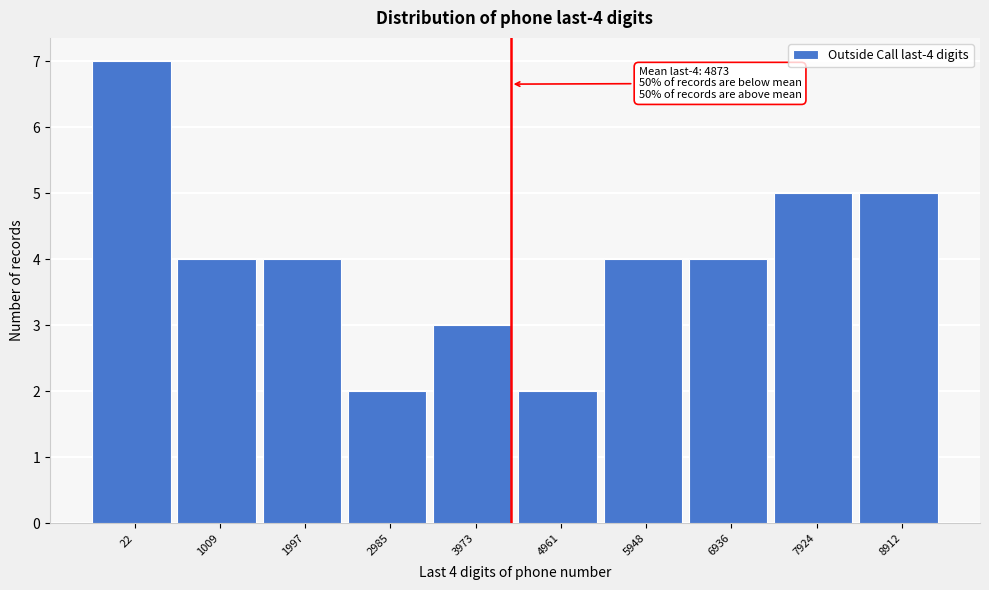

Reading left to right, transcribe all the data shown in this chart.

7	4	4	2	3	2	4	4	5	5